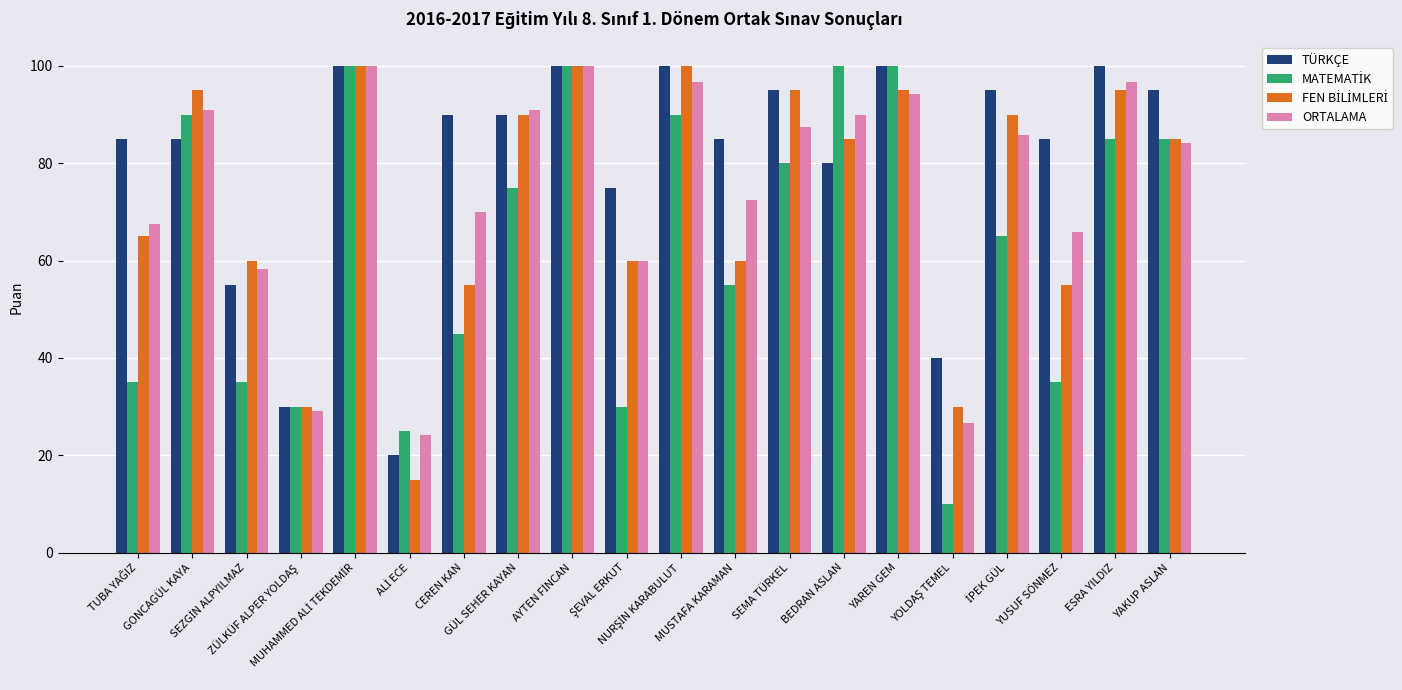

At how many categories does at least one series exceed 51?

17